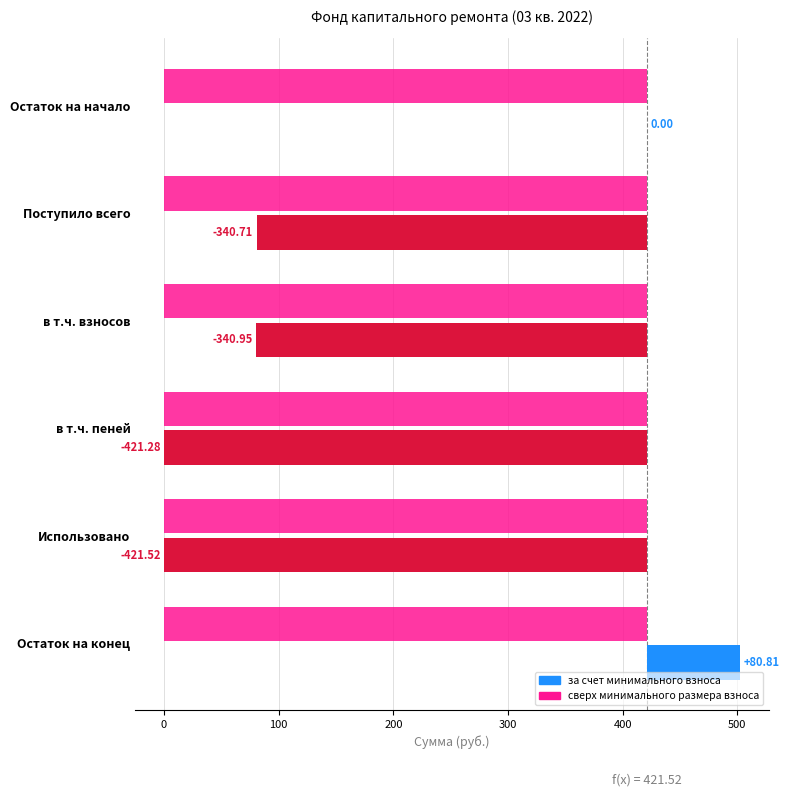

List the series in order of their peak value, lowest first.

сверх минимального размера взноса, за счет минимального взноса